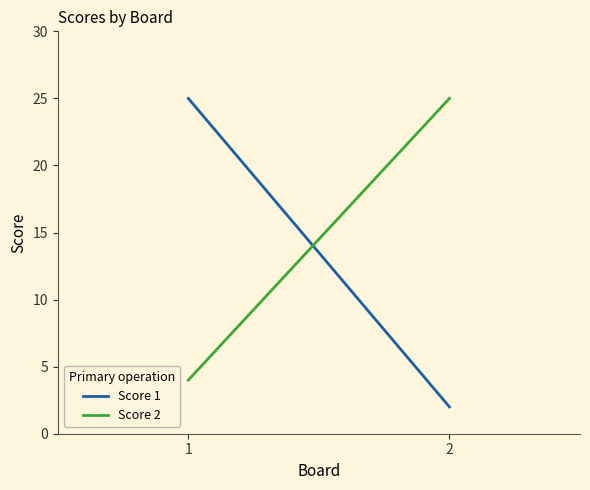

Rank the series by their maximum value, from highest to lowest.

Score 1, Score 2